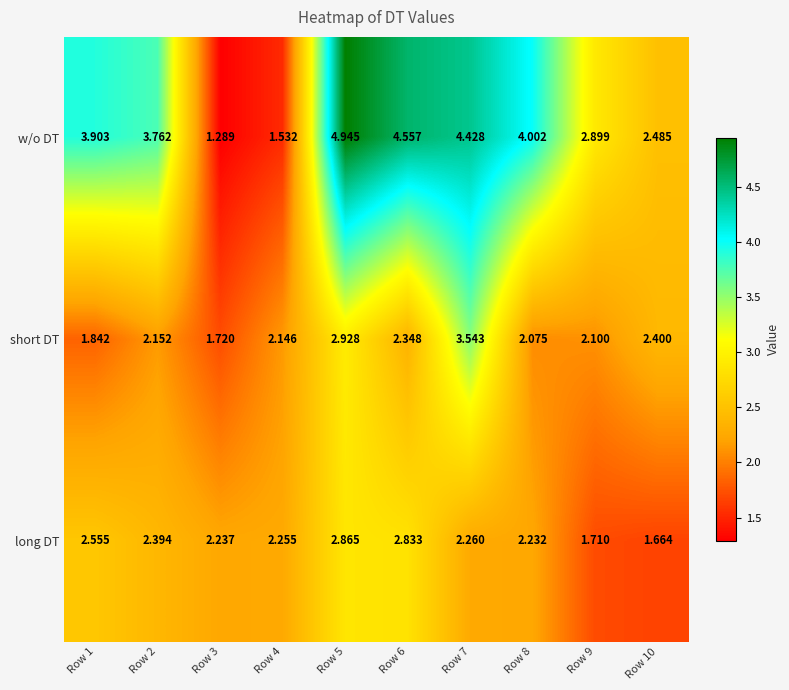

Rank the series by their maximum value, from highest to lowest.

w/o DT, short DT, long DT